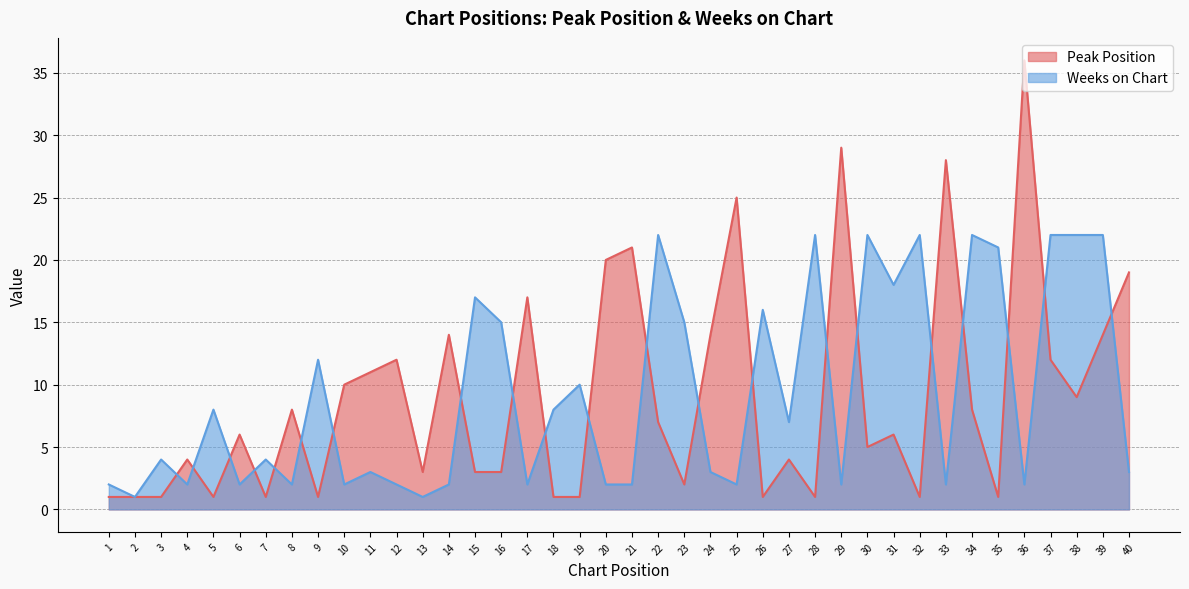

The Peak Position series shows 1 at 9. True or false?

True